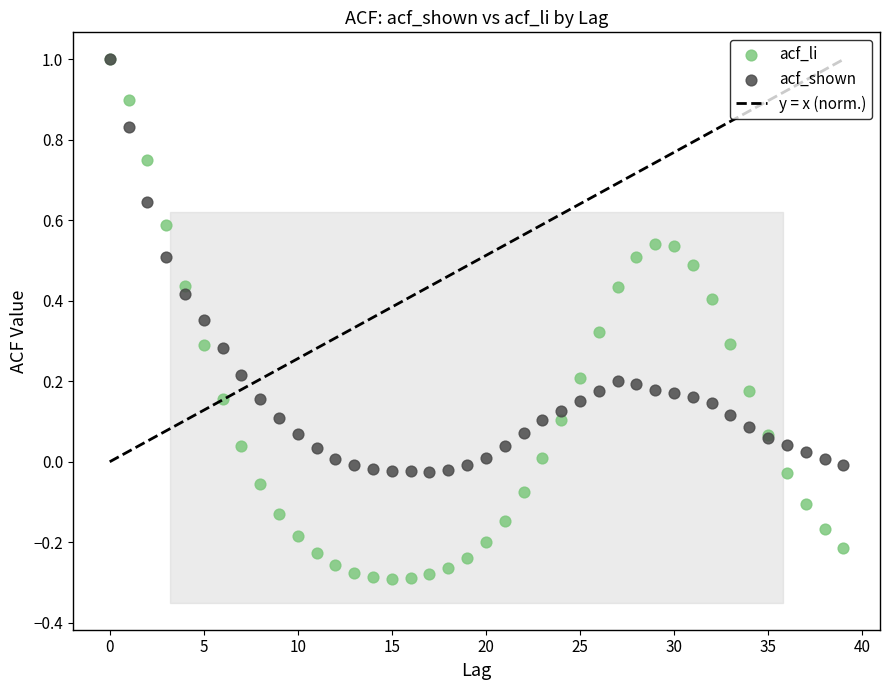

Which series has the largest Y range (max minus min)?

acf_li